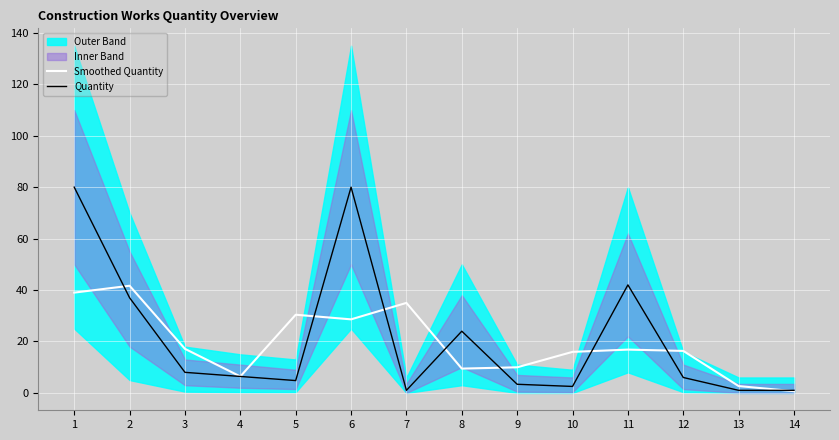

Where is the first local minimum for Smoothed Quantity?

4